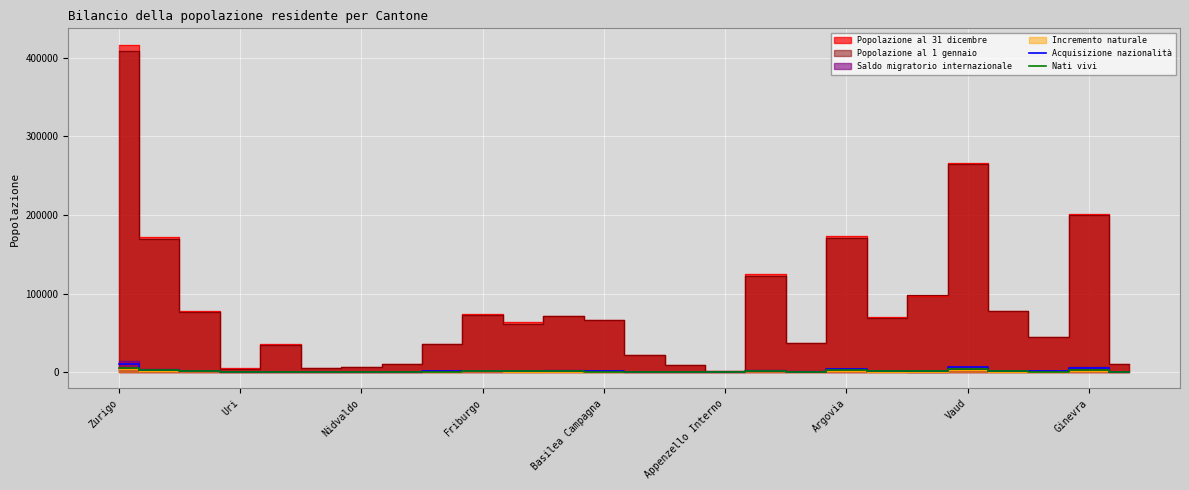

True or false: Acquisizione nazionalità has a value of 869 at Ginevra.

True